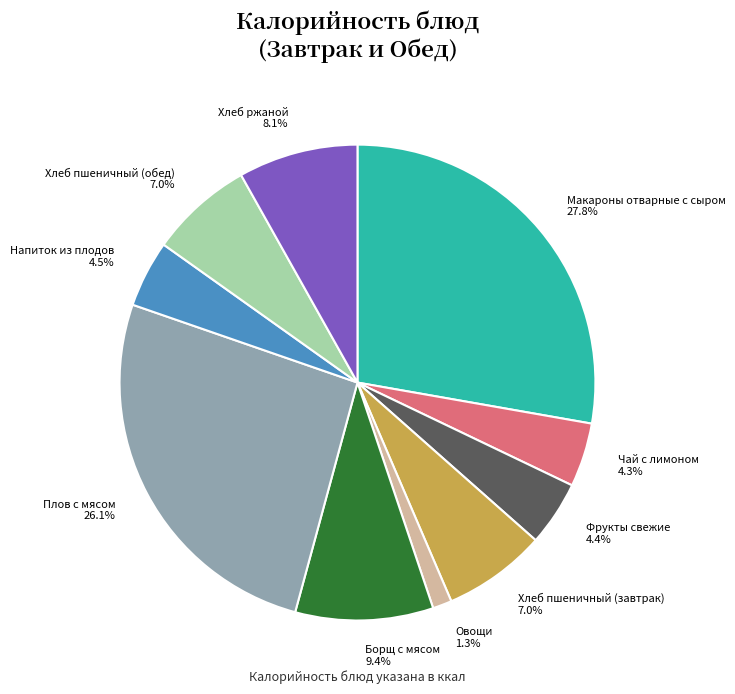

The Плов с мясом slice represents 34% of the pie. True or false?

False